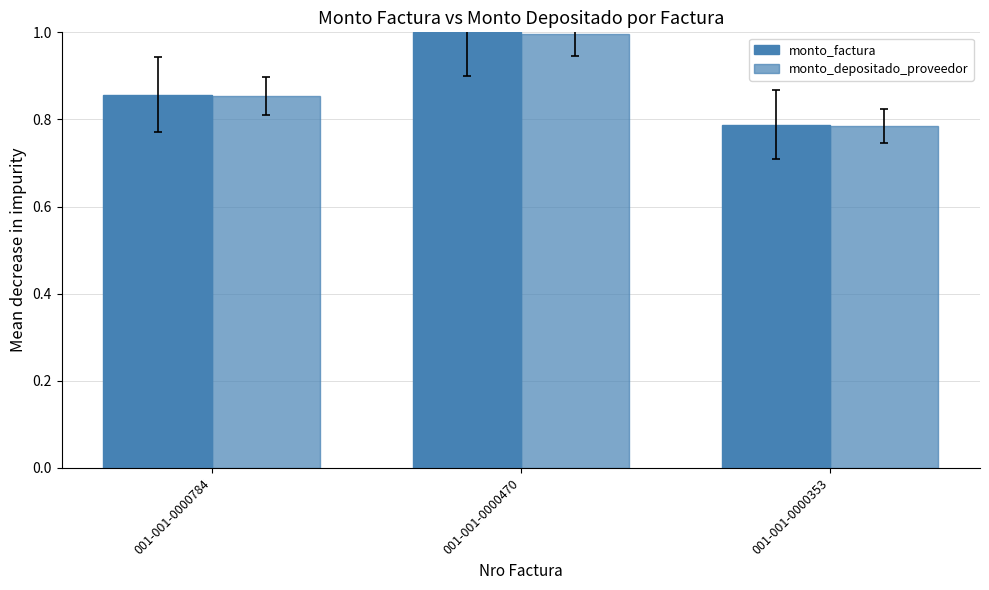

What is the approximate value of monto_depositado_proveedor at 001-001-0000470?

1.0